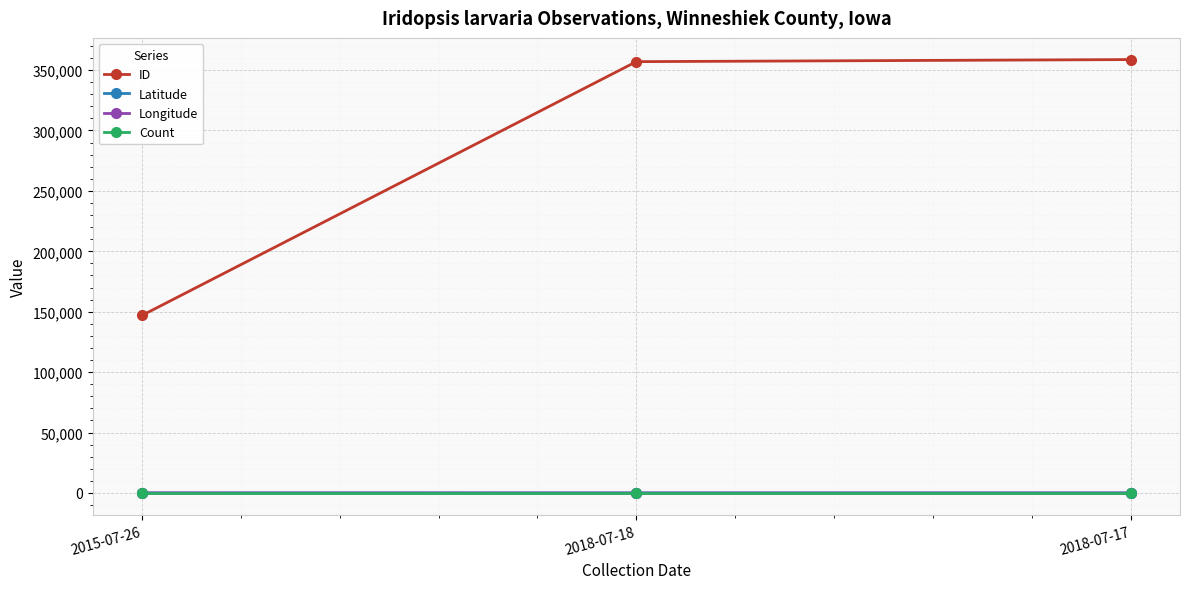

Between 2015-07-26 and 2018-07-17, which series saw the biggest shift?

ID